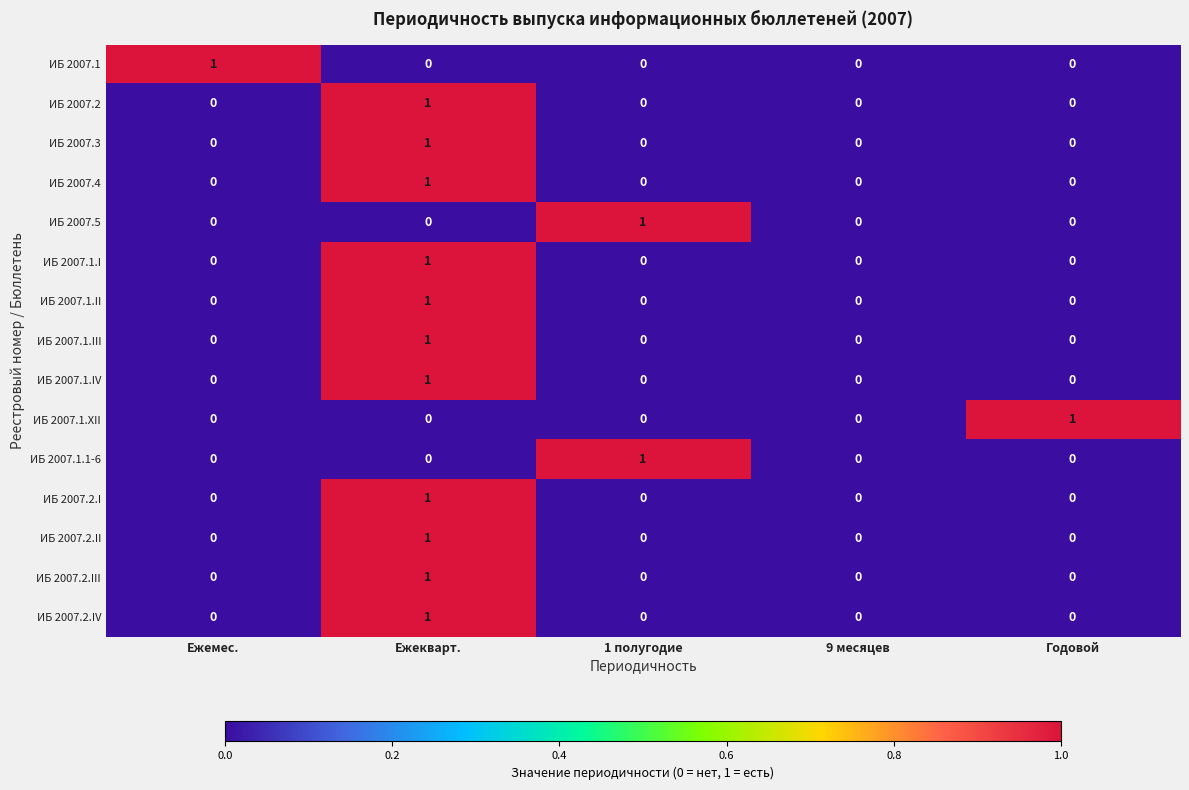

The value of ИБ 2007.2.III at Годовой is -1. True or false?

False